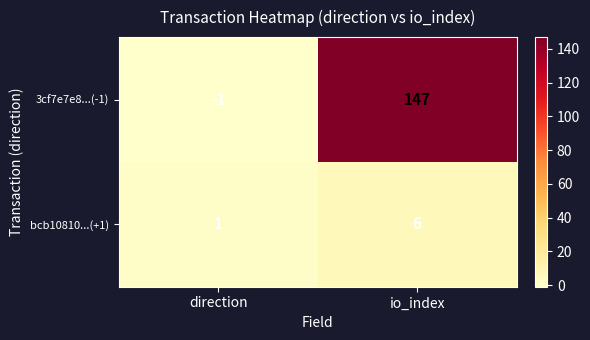

What is the difference between the 3cf7e7e8...(-1) values at io_index and direction?

148